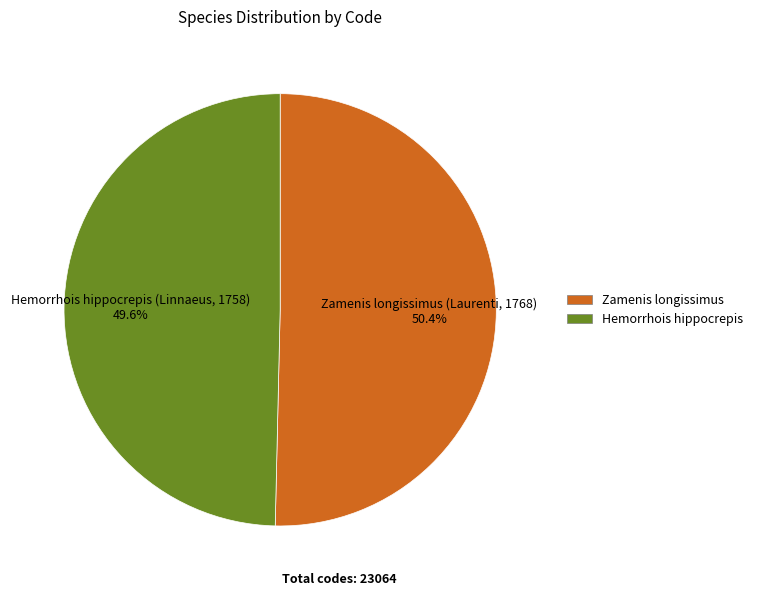

Does any single category account for the majority?

Yes